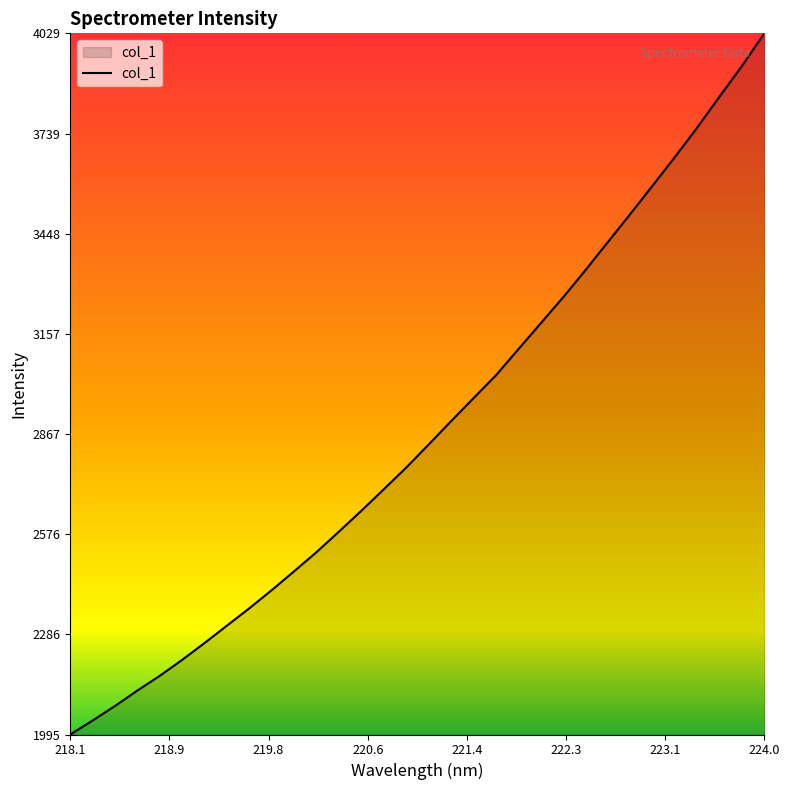

What is the smallest value displayed?

1995.2